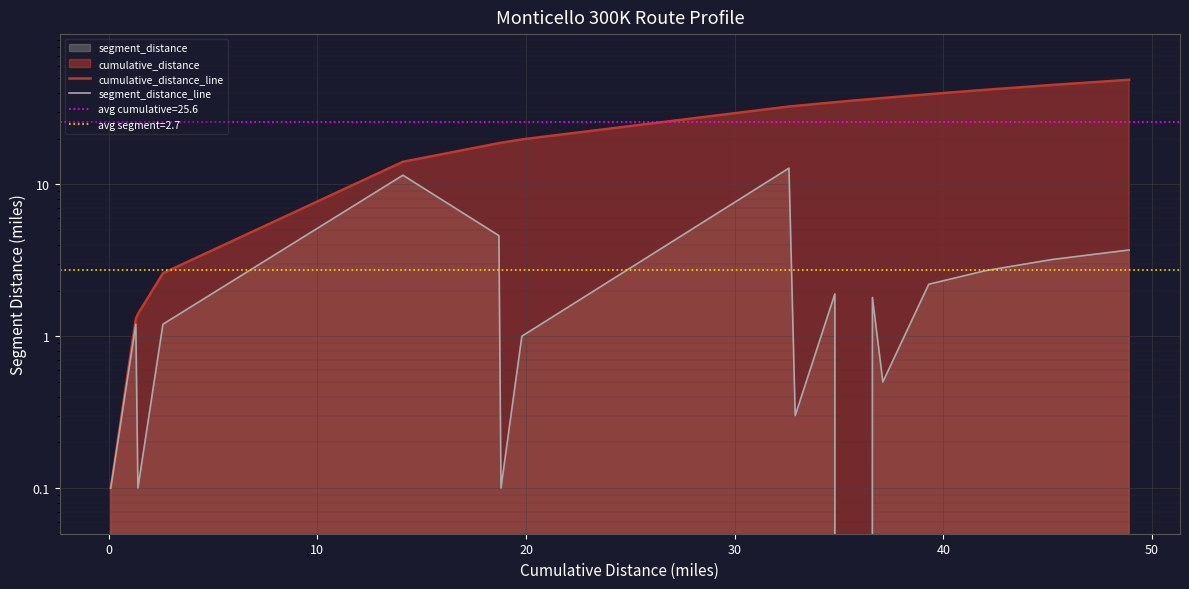

What is the difference between the second highest and minimum values in the cumulative_distance_line series?

45.1